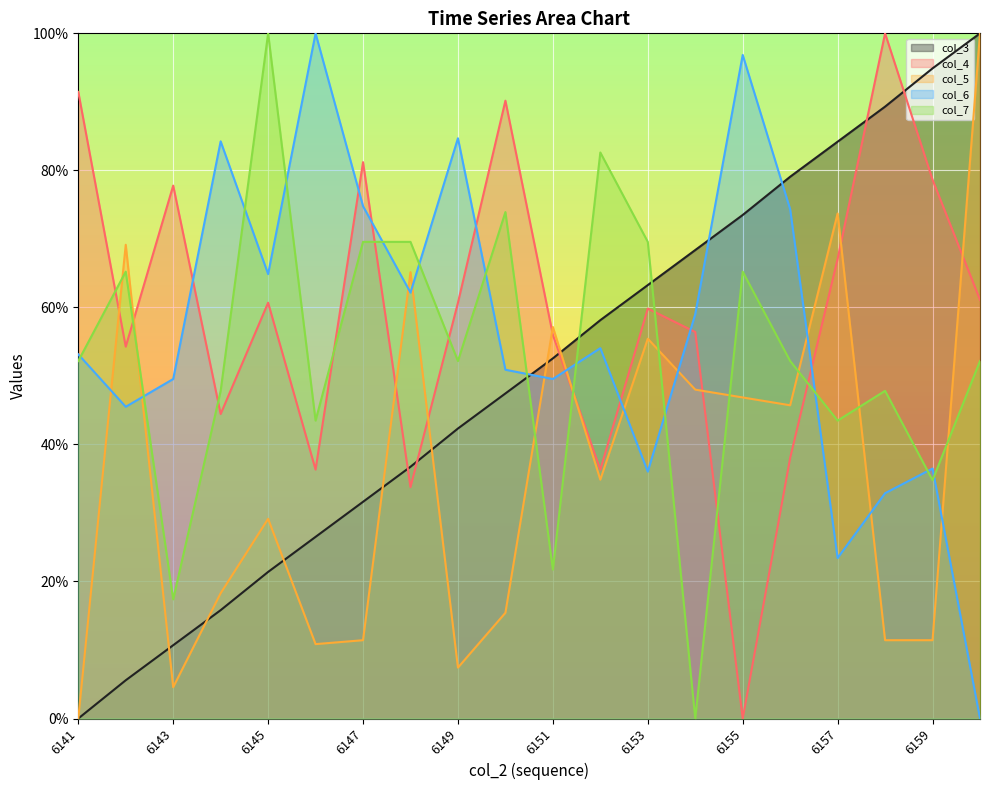

True or false: col_6 has more than 0 interior local peaks.

True